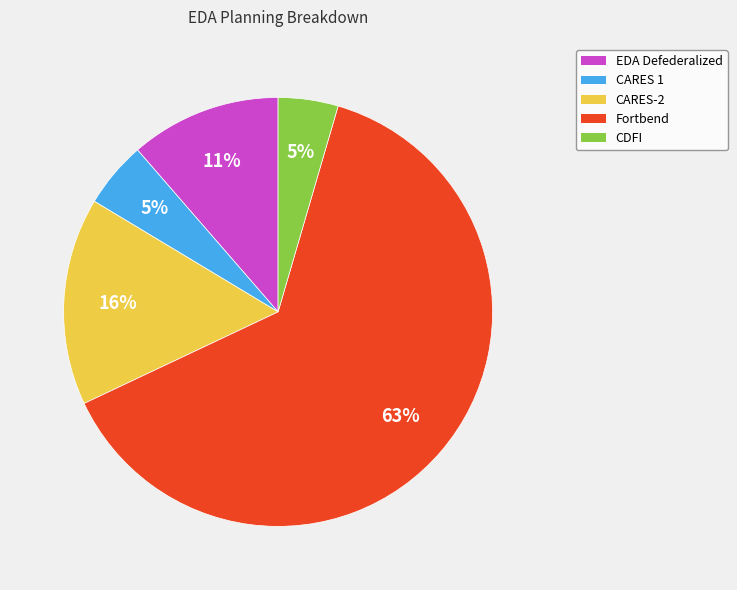

Combined, do Fortbend and EDA Defederalized account for over 50%?

Yes